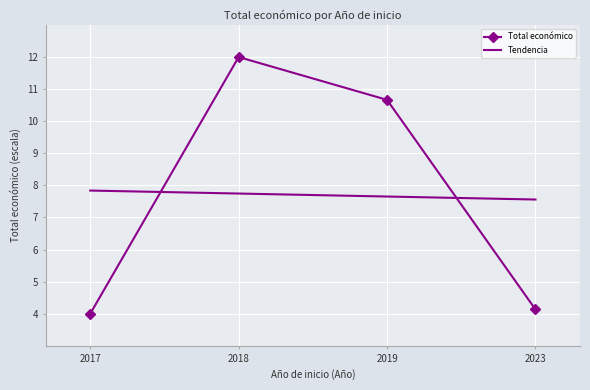

At how many categories does at least one series exceed 6?

4